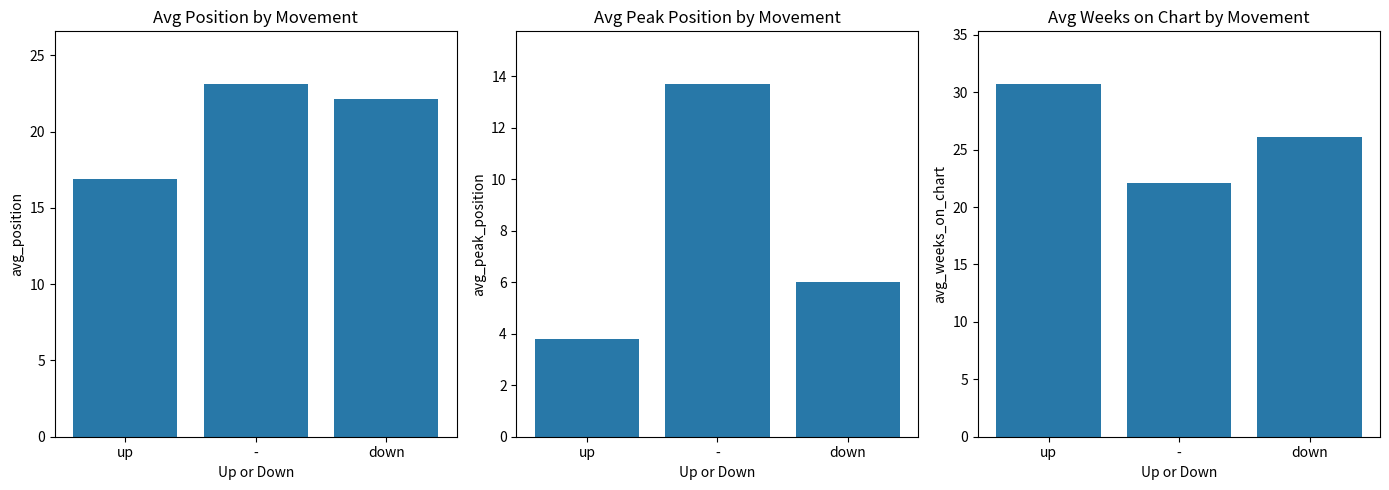

At which label does Avg Position reach its peak?

-